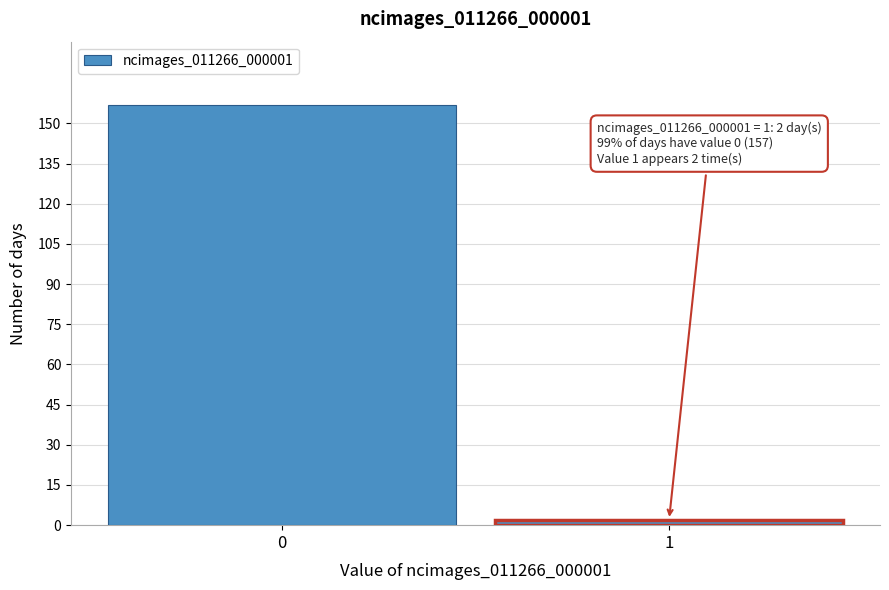

Reading left to right, what are all the values shown in this chart?

157	2